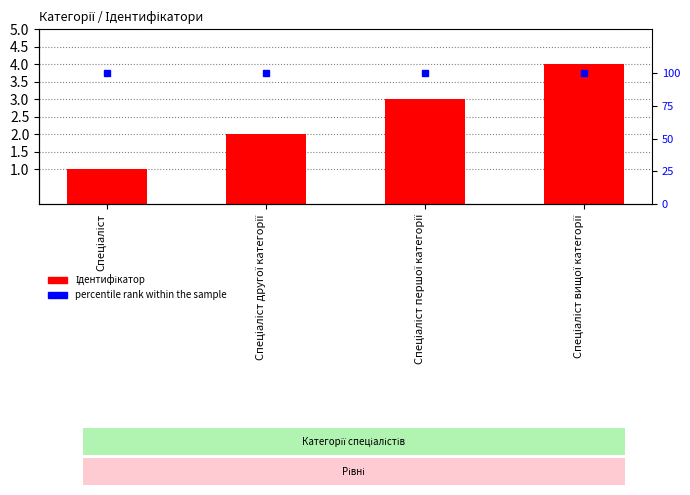

Are the bars grouped side by side (vs. stacked)?

Yes